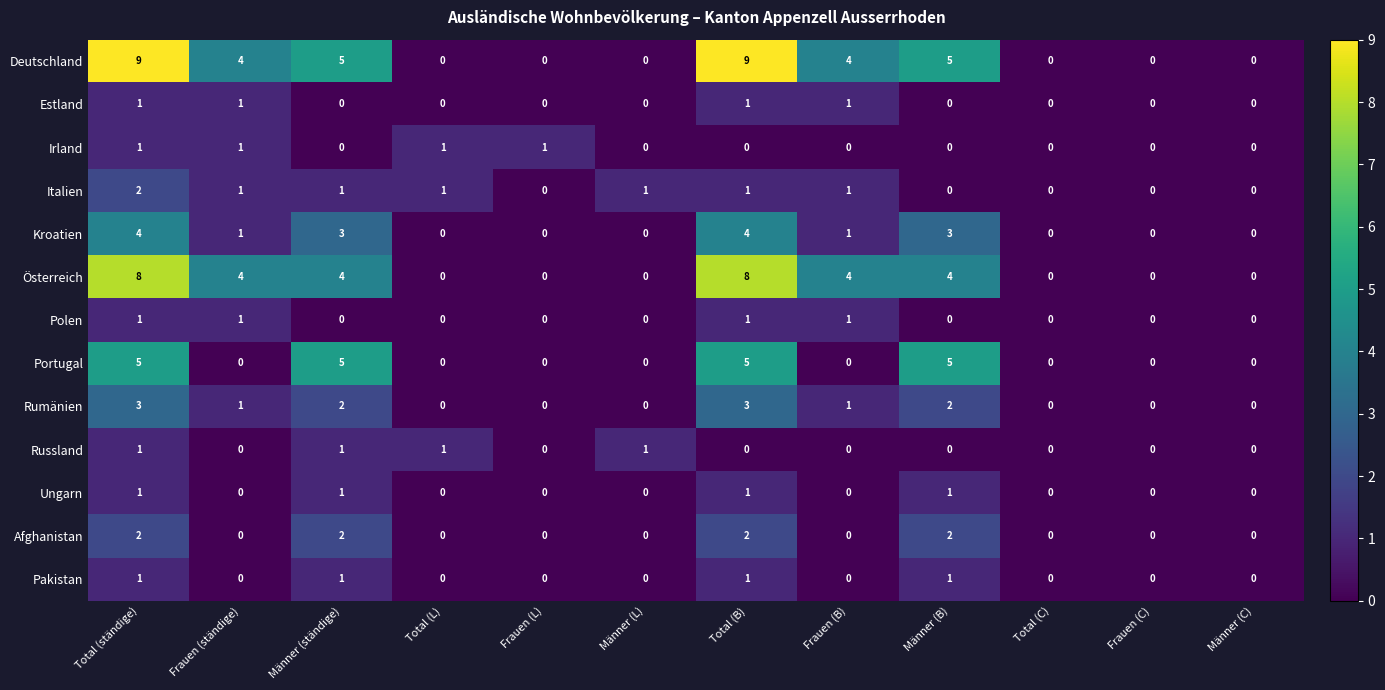

At which category is the sum across all series the highest?

Total (ständige)